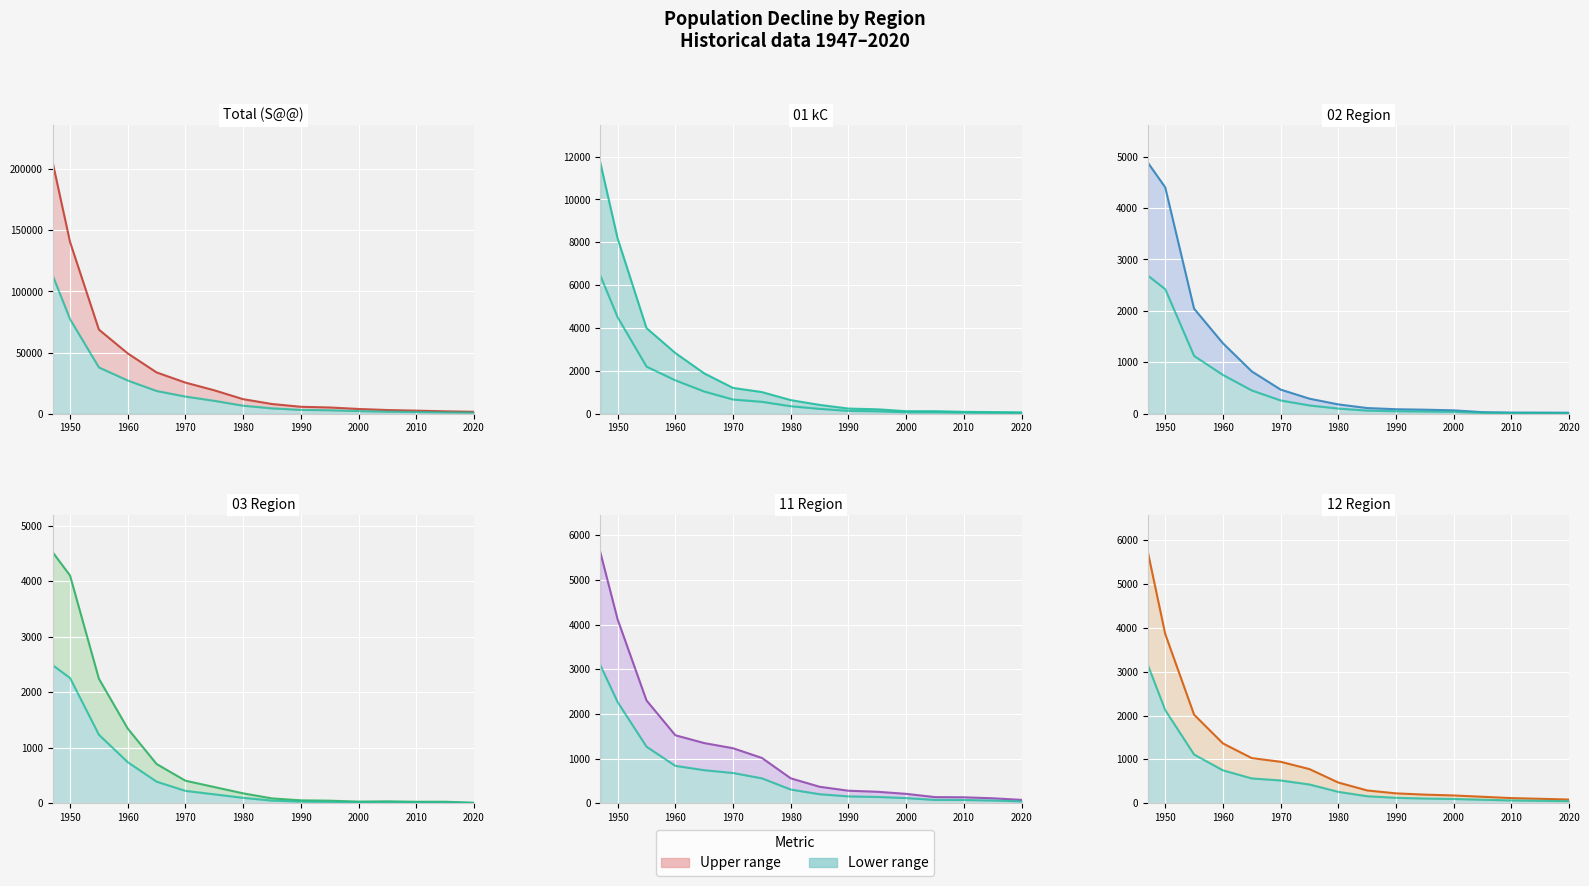

Which category has the highest value in the Total (S@@) series?

1947